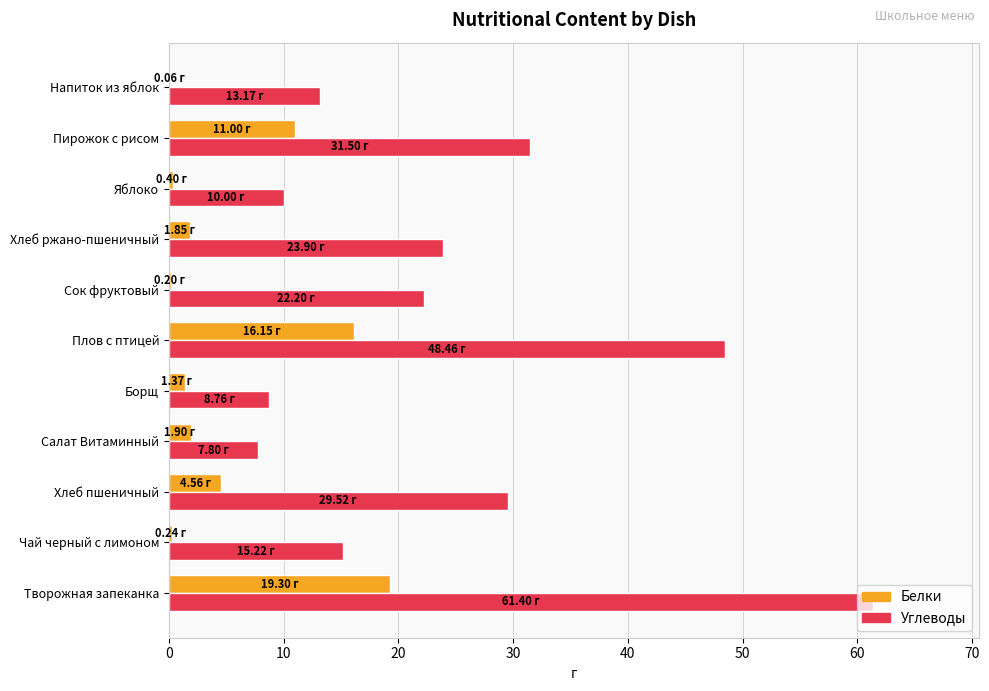

At which category is the sum across all series the highest?

Творожная запеканка